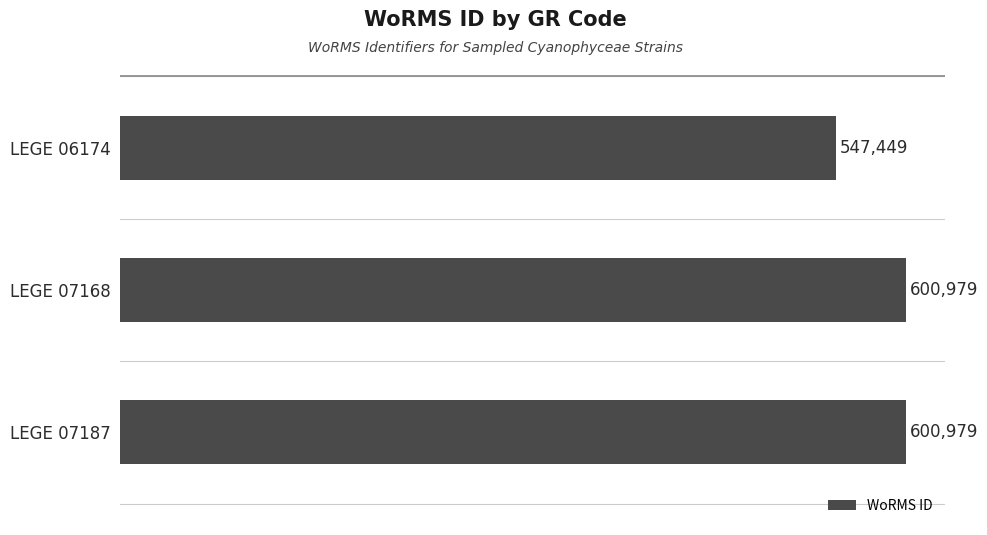

Which has a higher value, LEGE 06174 or LEGE 07168?

LEGE 07168